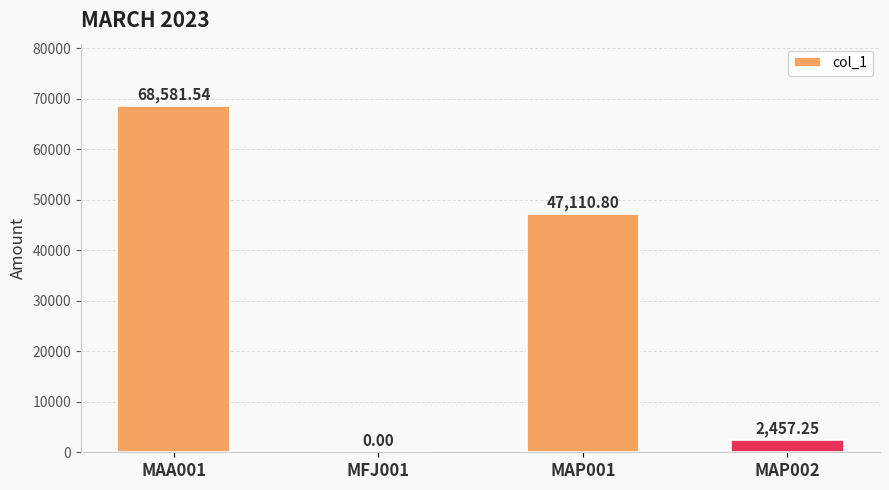

What is the greatest value displayed?

68581.5